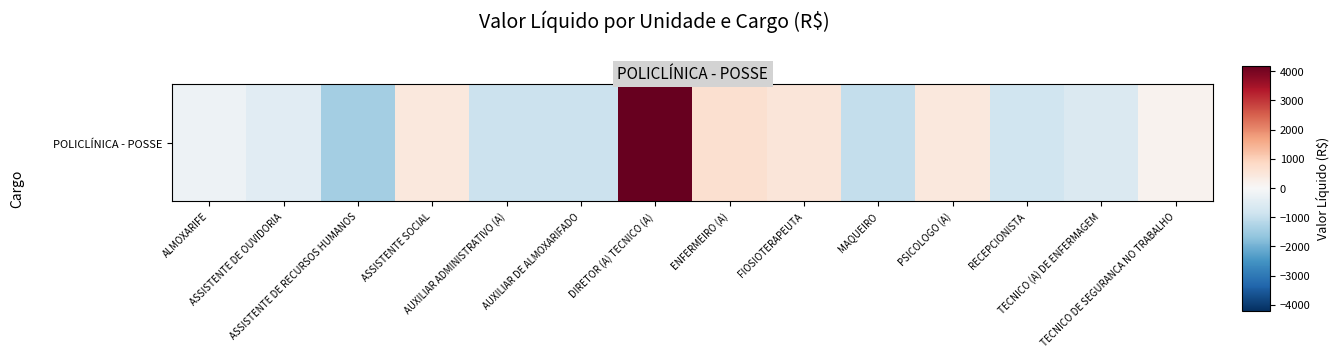

The value at TECNICO DE SEGURANCA NO TRABALHO is 183.7. True or false?

False